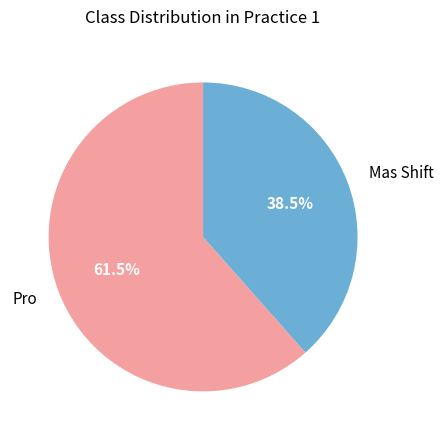

Which slice is the smallest?

Mas Shift